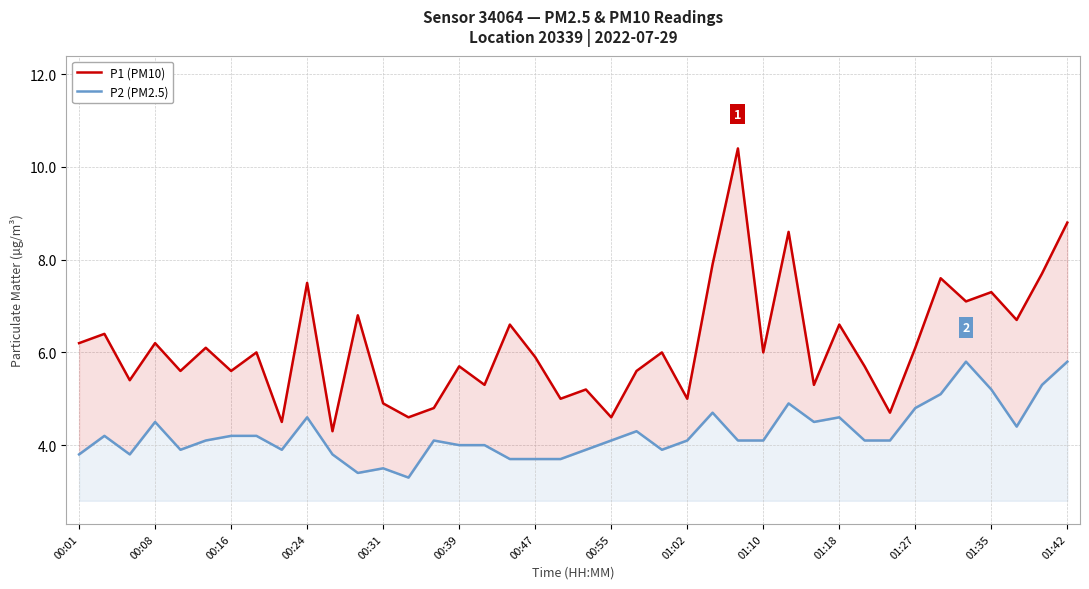

At how many categories does at least one series exceed 3?

40